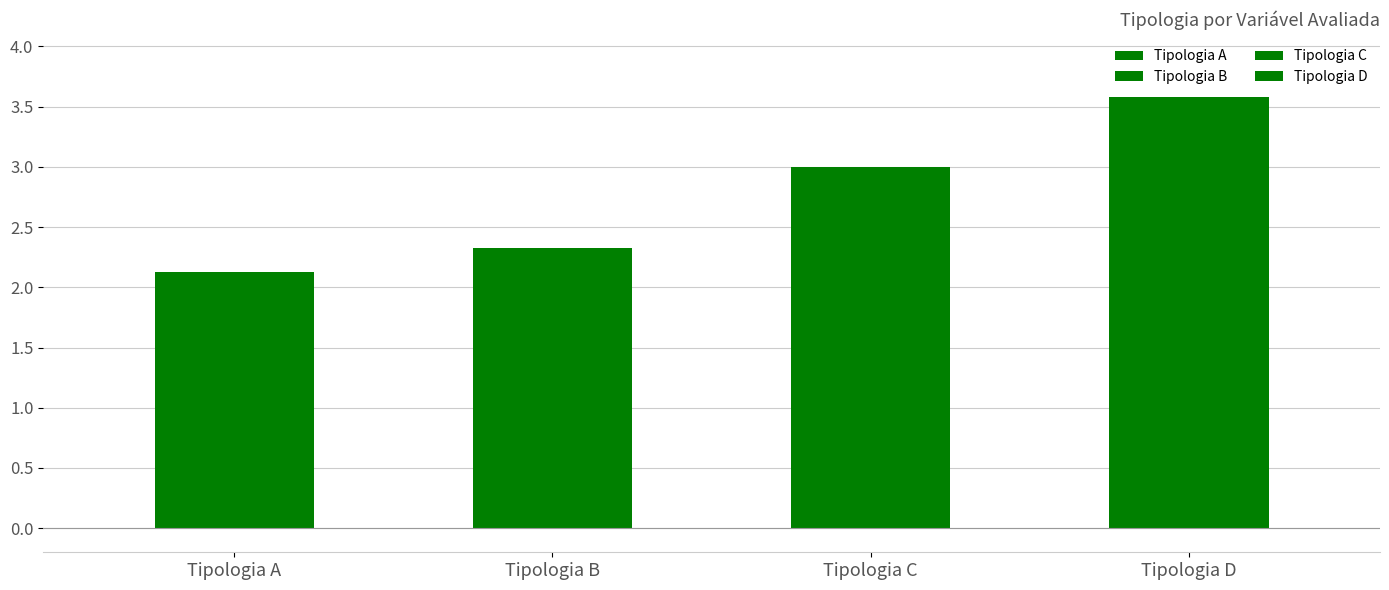

Which series changed the most between 3.3 and 3.7?

Tipologia B